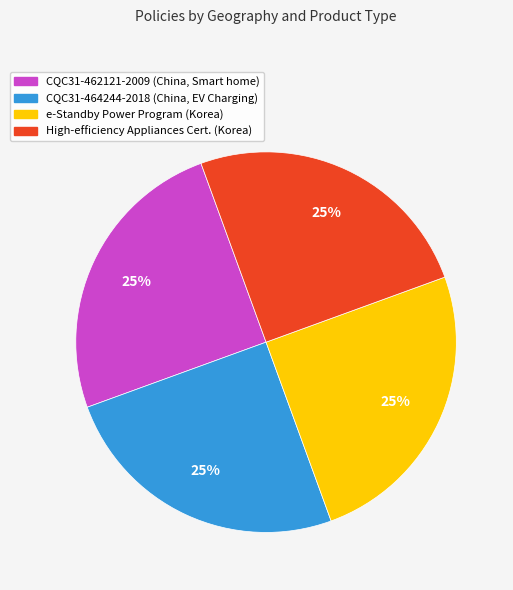

Is there a majority slice in this chart?

No